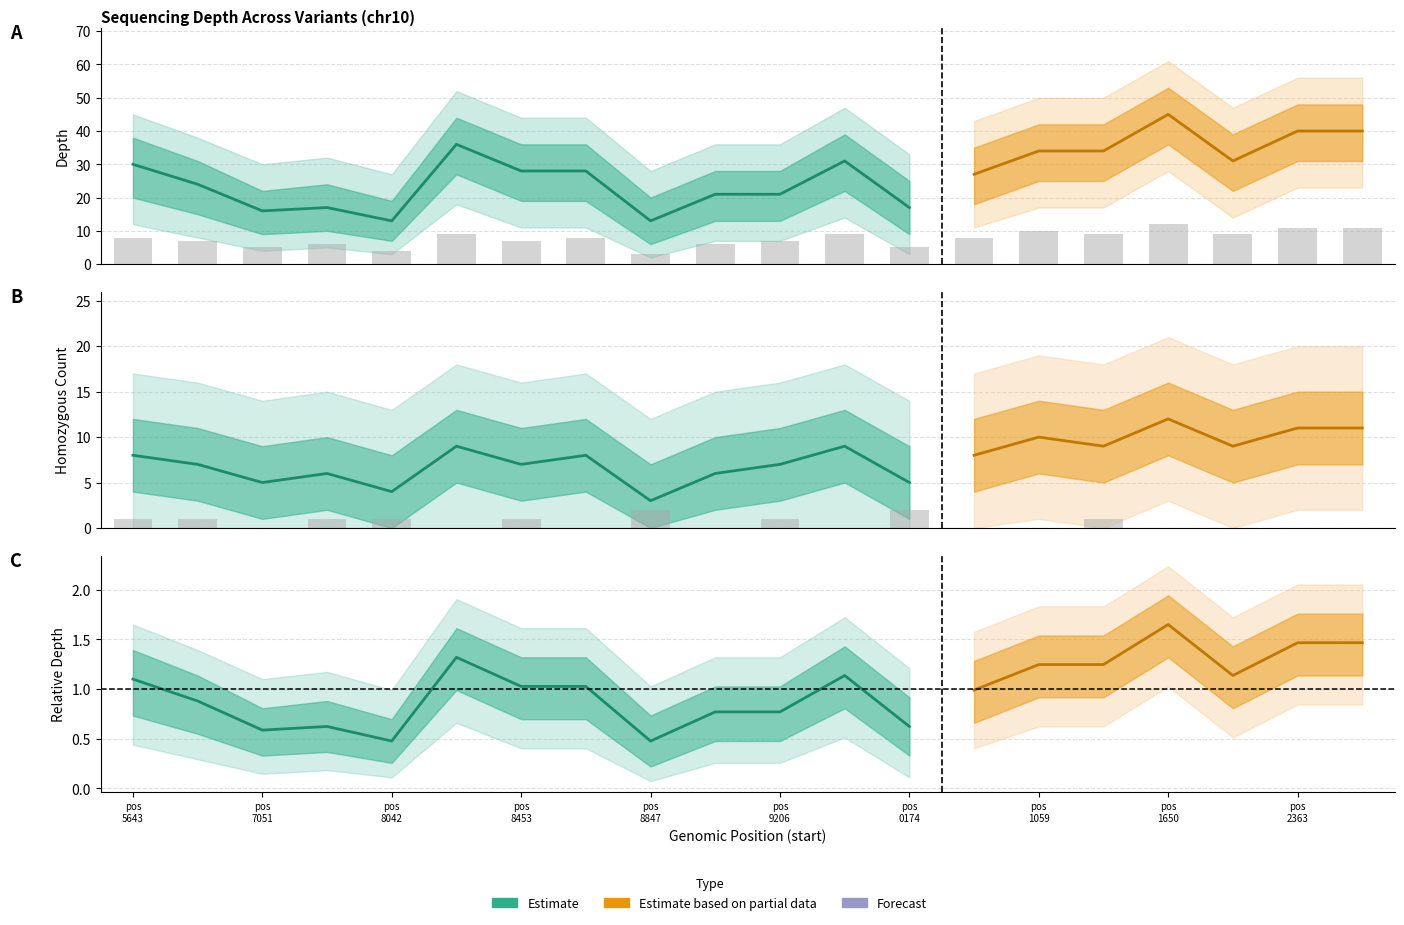

Is the value of depth_lower at 26941059 greater than the value of depth_lower2 at 26938042?

Yes